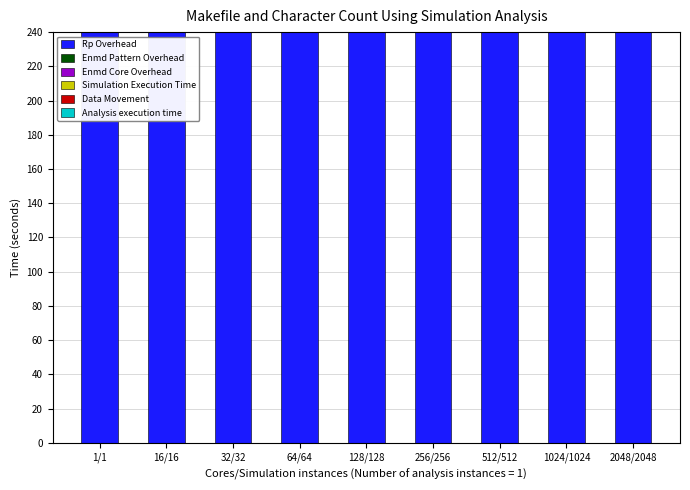

Which category has the lowest value in the Data Movement series?

1/1